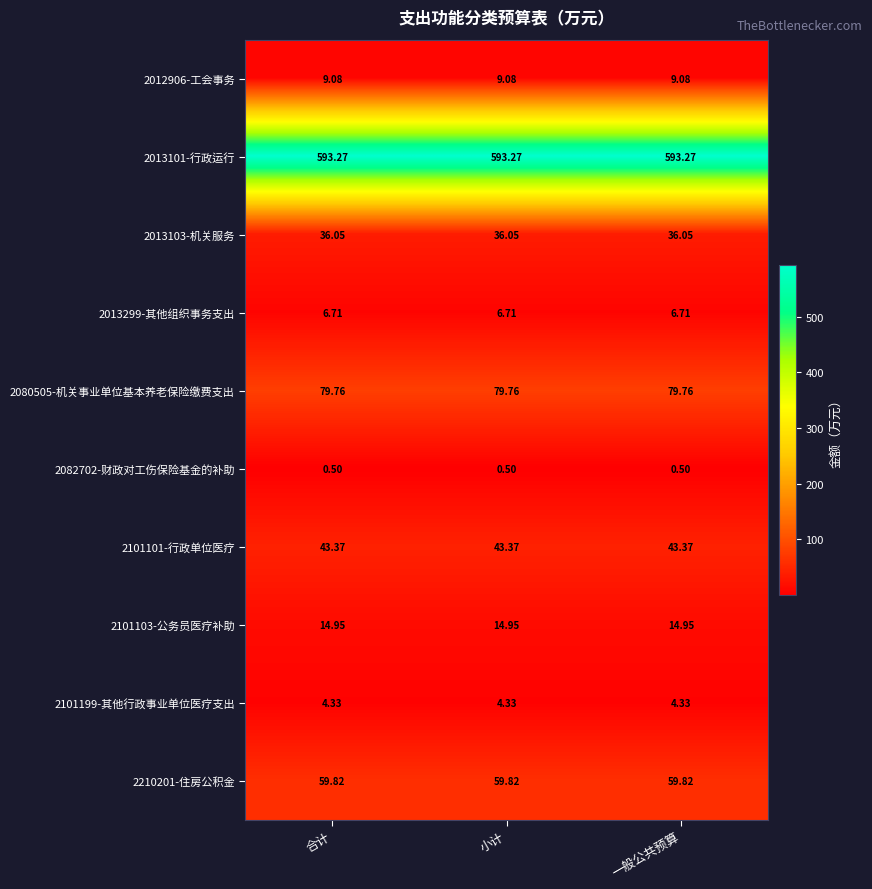

Is the value of 2210201-住房公积金 at 合计 greater than the value of 2013101-行政运行 at 一般公共预算?

No